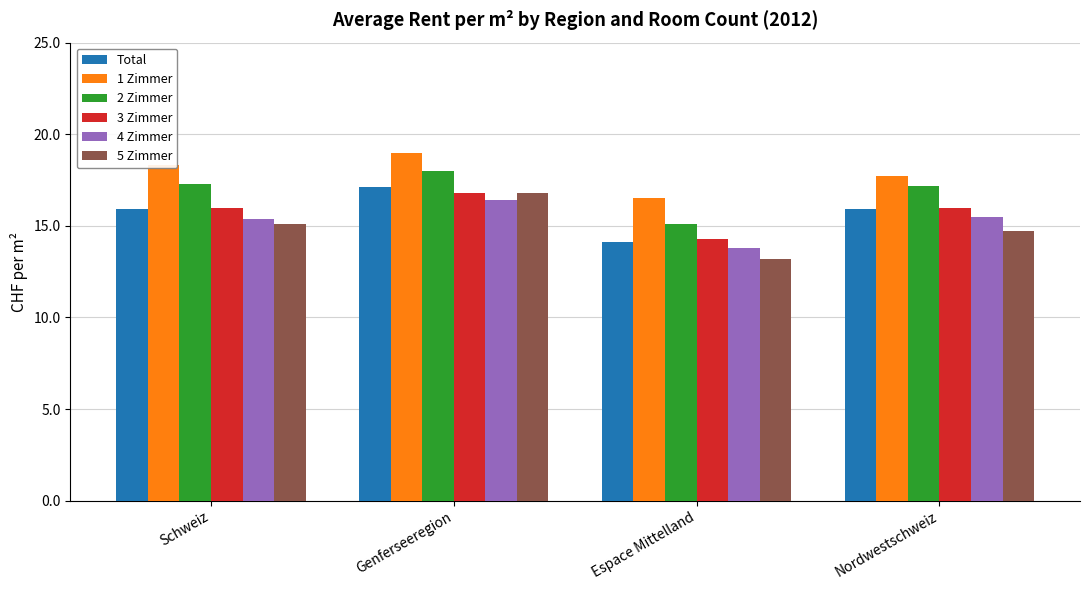

What is the sum of the 5 Zimmer values at Genferseeregion and Nordwestschweiz?

31.5